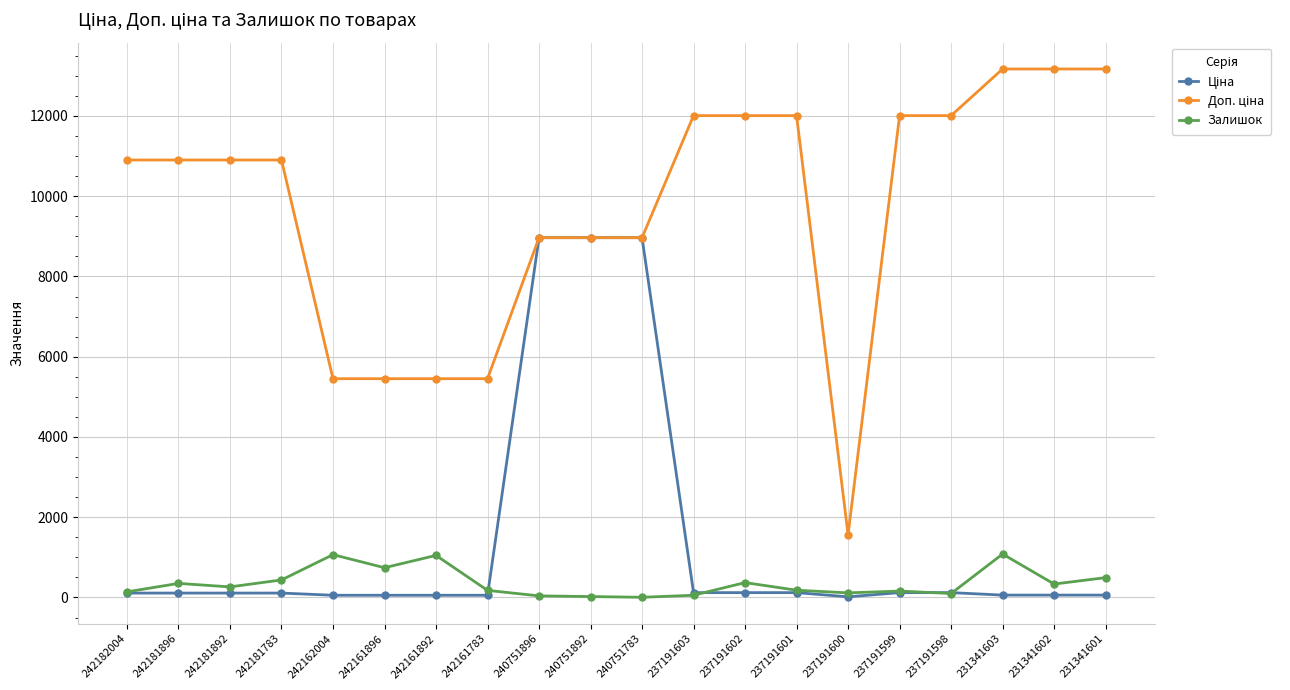

Does the chart have visible grid lines?

Yes